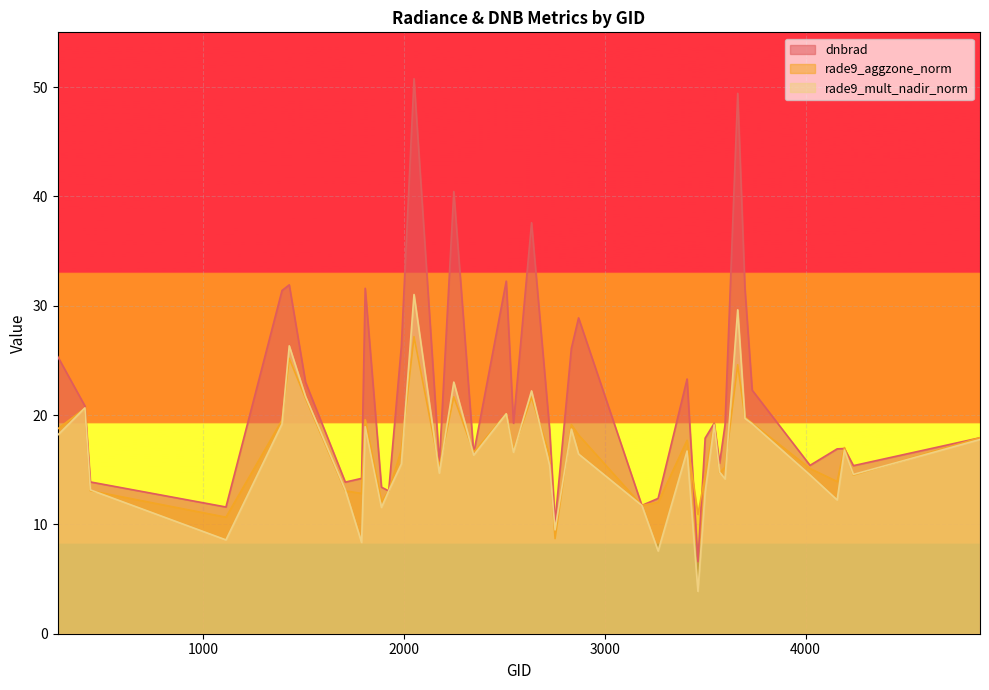

Reading right to left, what are all the values shown in this chart?

dnbrad: 17.9	15.4	16.9	16.9	15.4	22.3	31.6	49.4	19.1	15.6	19.2	17.9	6.6	23.3	12.4	11.7	28.9	26.1	10.2	18.7	37.6	19.2	32.2	16.5	40.4	15.6	50.8	26.3	13.1	13.4	31.6	14.2	13.9	23.0	31.9	31.4	11.6	13.9	20.8	25.3
rade9_aggzone_norm: 17.9	14.5	17.0	13.9	15.1	19.3	19.8	24.6	15.2	14.7	19.2	14.5	10.9	17.7	12.0	11.7	18.2	19.1	8.7	16.3	21.6	16.8	20.1	16.6	21.7	15.3	27.2	16.8	13.1	12.1	19.6	12.8	13.1	21.5	25.2	19.5	10.7	13.1	20.6	18.7
rade9_mult_nadir_norm: 17.8	14.6	16.8	12.2	14.5	19.2	19.7	29.6	14.2	14.8	19.1	12.9	3.9	16.7	7.6	11.7	16.4	18.7	9.5	15.4	22.2	16.6	20.1	16.3	23.0	14.7	31.0	15.5	13.1	11.6	18.9	8.3	13.1	21.7	26.3	19.2	8.6	13.2	20.7	18.2